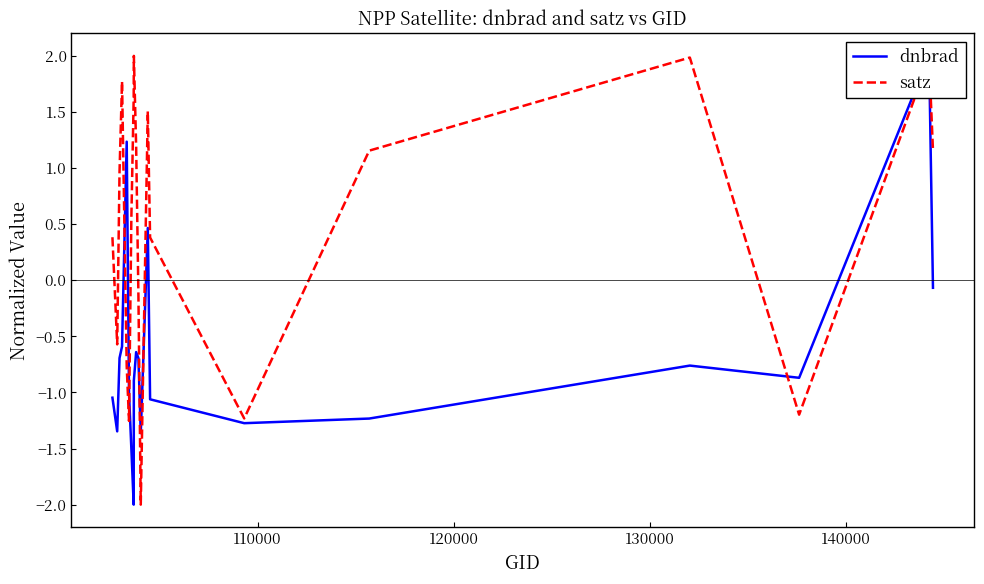

Reading left to right, list all the values displayed in this chart.

dnbrad: -1.0	-1.3	-0.7	-0.6	1.2	-1.0	-1.5	-2.0	-0.9	-0.6	-0.7	-1.4	0.5	-1.1	-1.3	-1.2	-0.8	-0.9	2.0	-0.1
satz: 0.4	-0.6	1.0	1.8	-0.8	-1.3	0.5	1.6	2.0	1.2	-0.1	-2.0	1.5	0.4	-1.2	1.2	2.0	-1.2	2.0	1.2